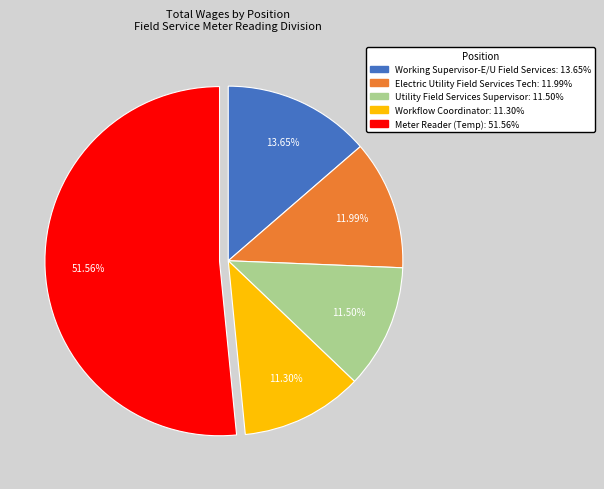

Which slice is the largest?

Meter Reader (Temp)